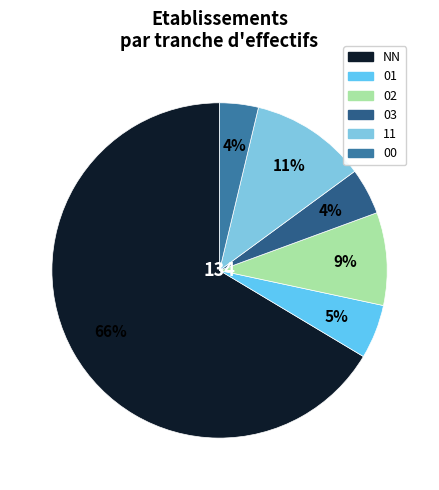

To the nearest percent, what is the difference between the largest and smallest slice percentages?

63%